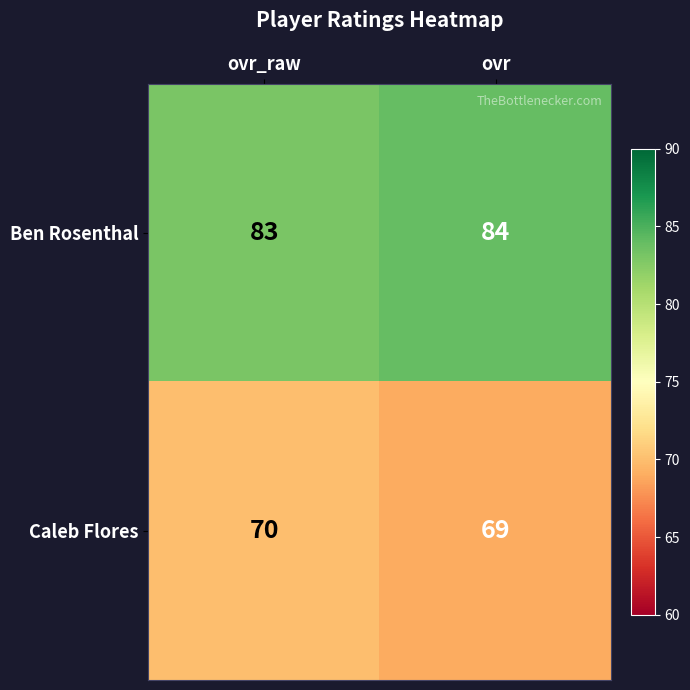

How many data points in Caleb Flores are less than 70?

1